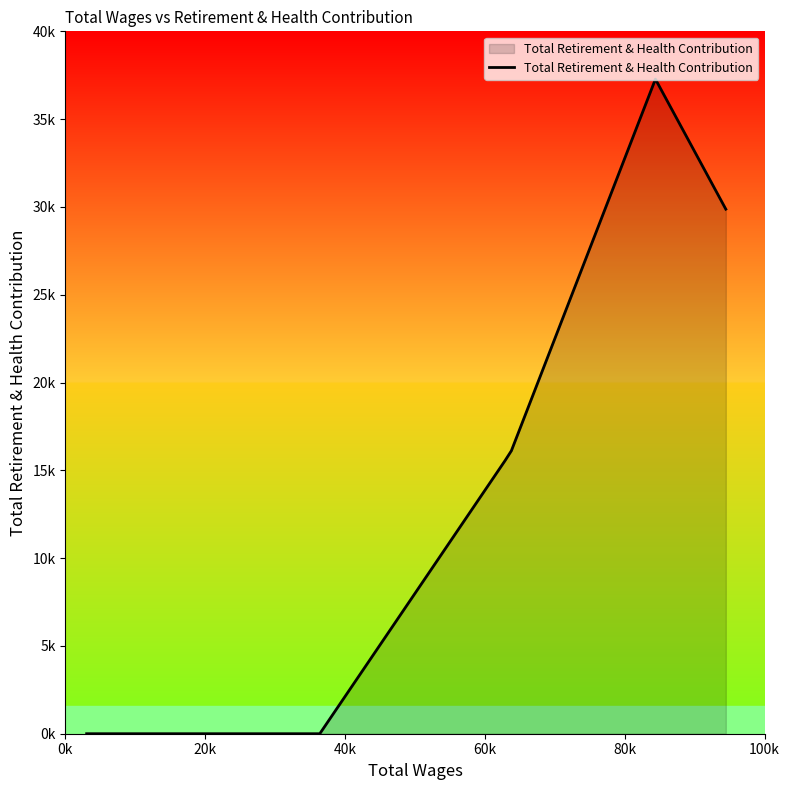

What is the greatest value displayed?

37278